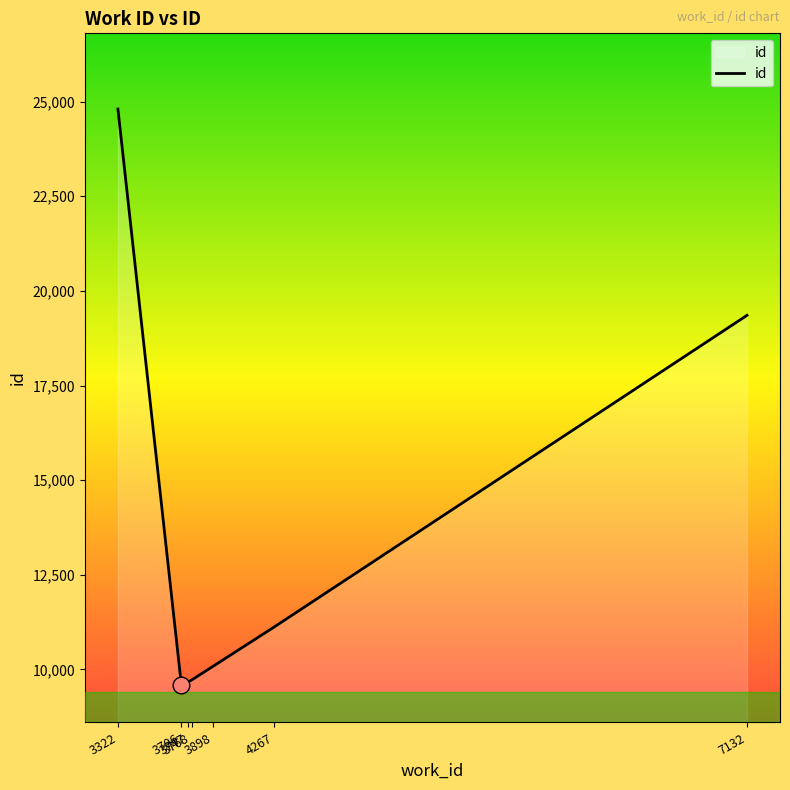

Where is the data nearest to the value 17201?

7132